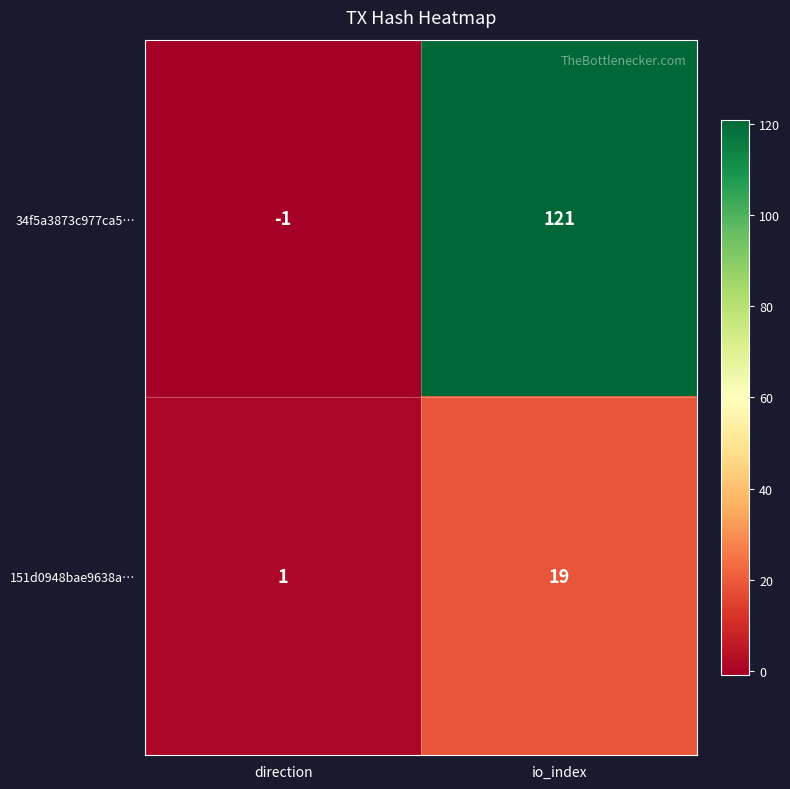

The value of 151d0948bae9638a… at io_index is 19. True or false?

True